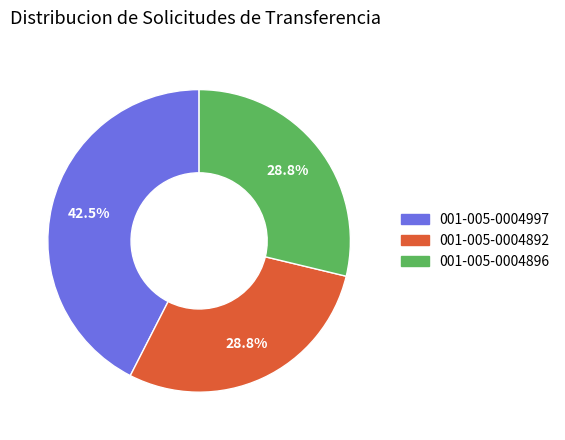

True or false: 001-005-0004896 accounts for 29% of the total.

True